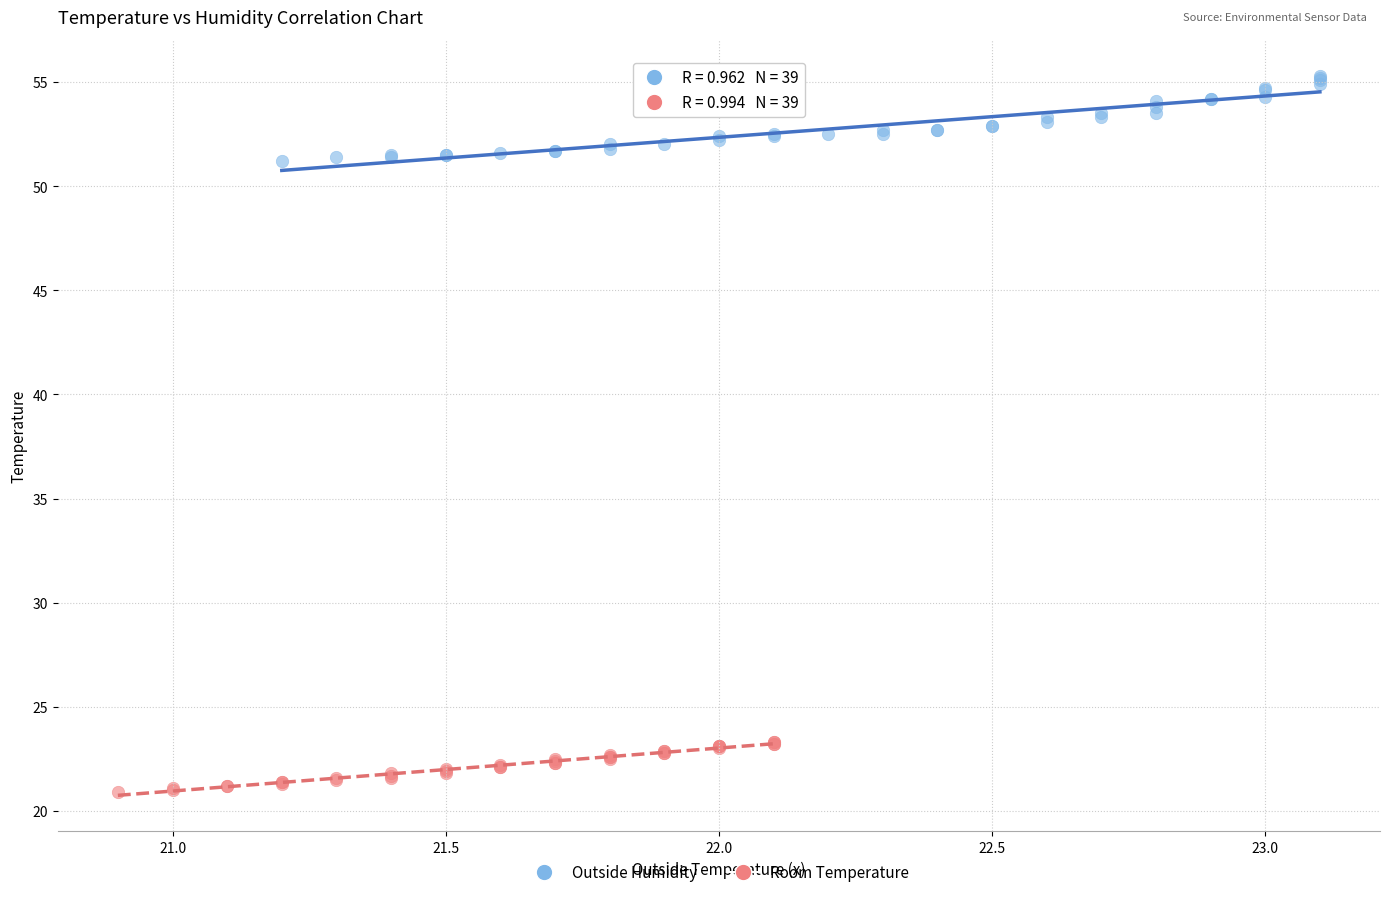

Which series has the widest spread of Y values?

Outside Humidity